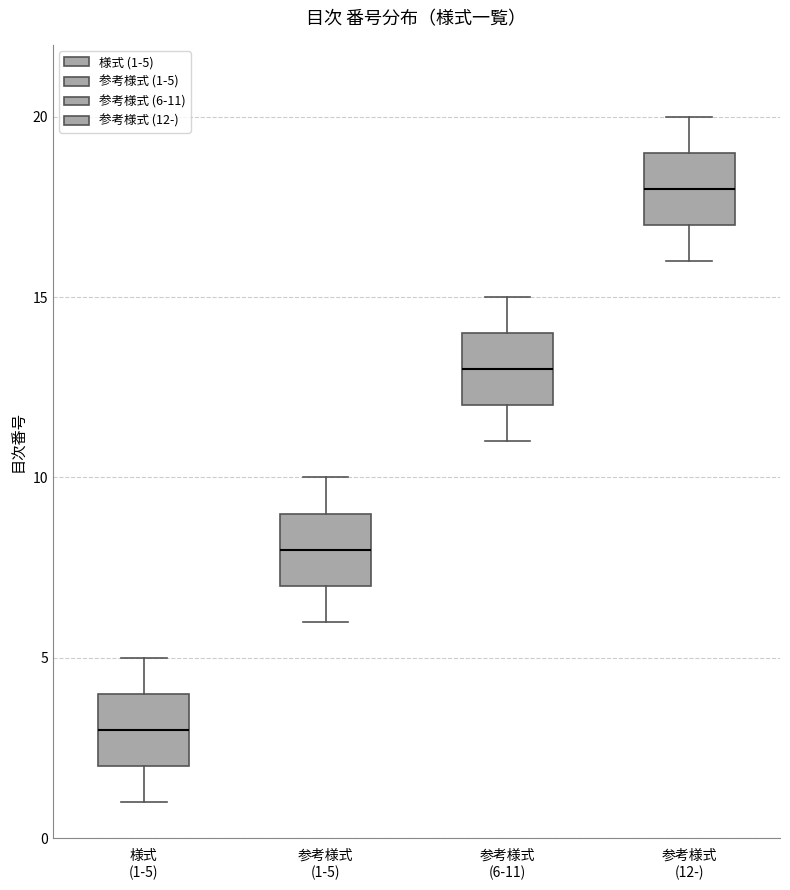

Which box's median line is the lowest?

様式 (1-5)